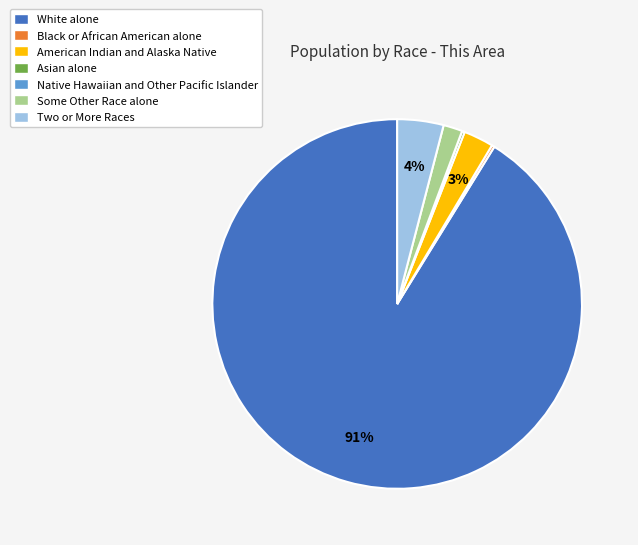

The White alone slice represents 91% of the pie. True or false?

True